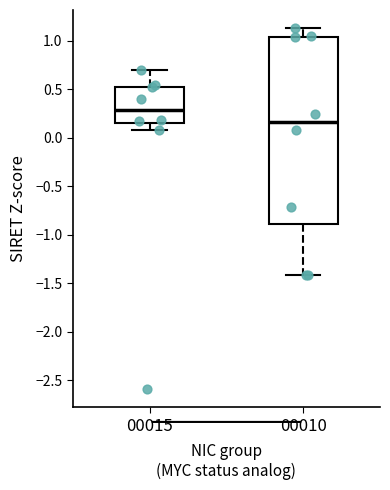

Reading left to right, transcribe this box plot: for each box, give where its median line is, the range the box spans, and where its two whiskers end, as read against the y-axis. The values are not printed on the chart, so give them approximately, as read against the axis.

00015: median 0.30, box 0.15 to 0.55, whiskers 0.10 to 0.70
00010: median 0.15, box -0.90 to 1.05, whiskers -1.40 to 1.15